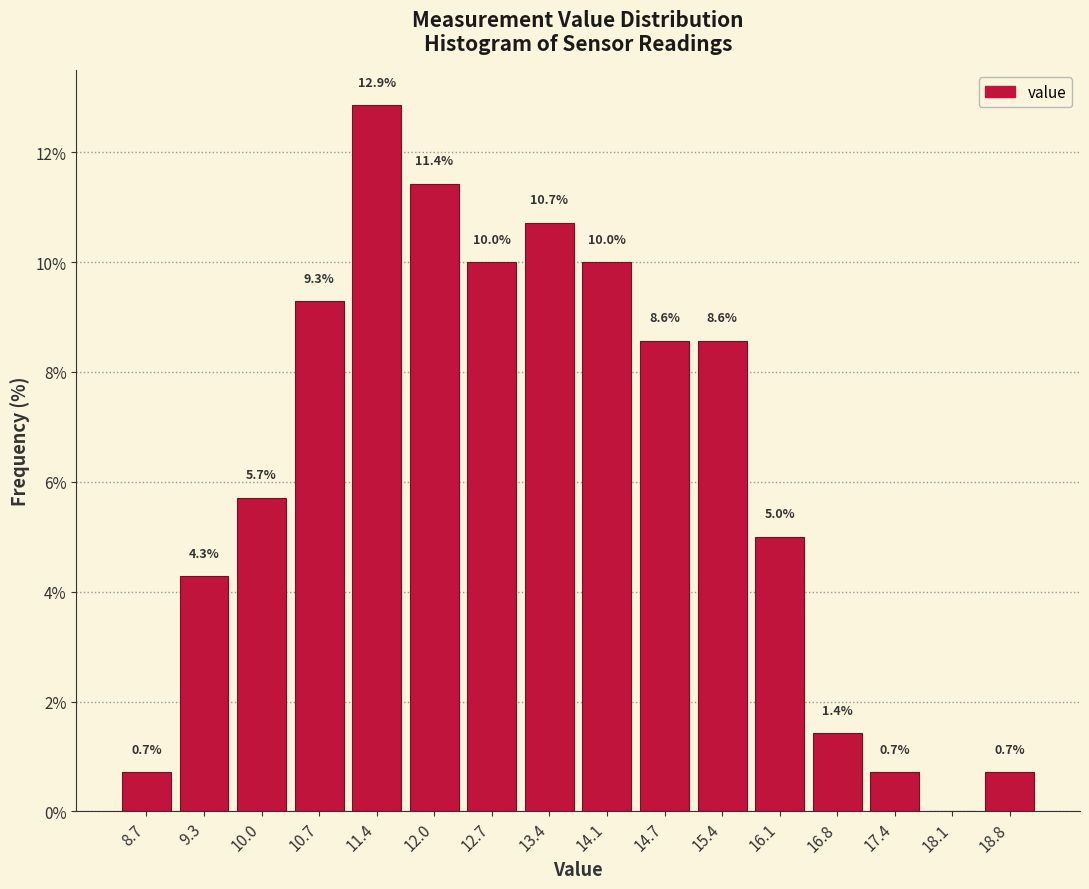

Which range on the x-axis has the tallest bar?

11.0 to 11.7